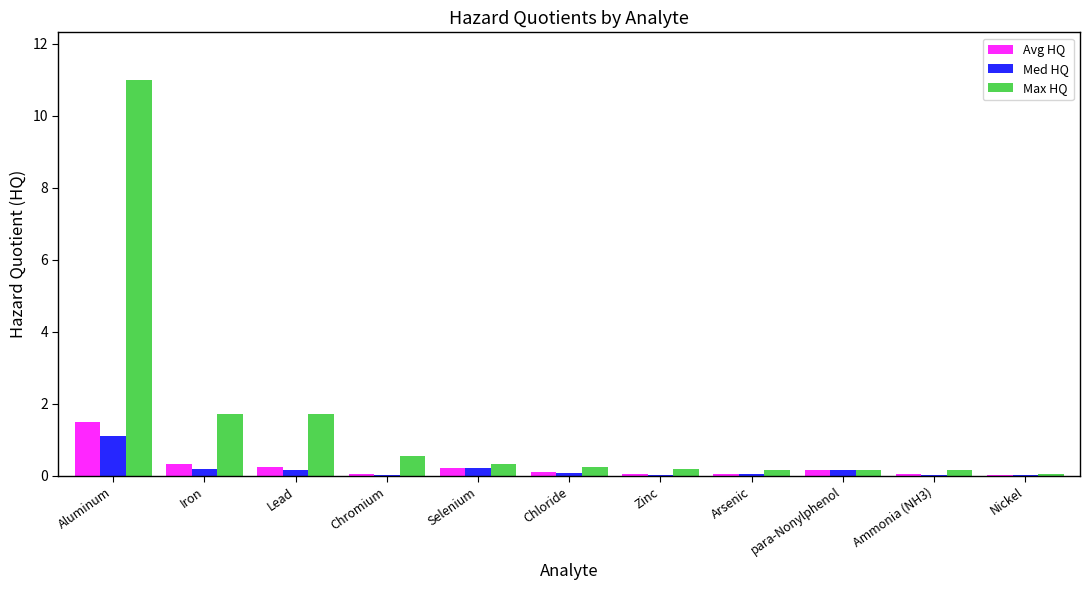

What is the average value of the Med HQ series?

0.2